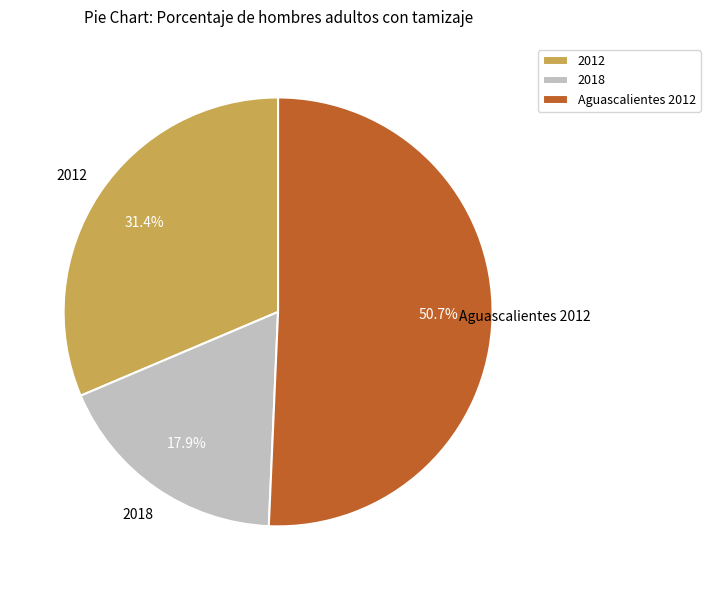

Count the number of slices in the pie.

3